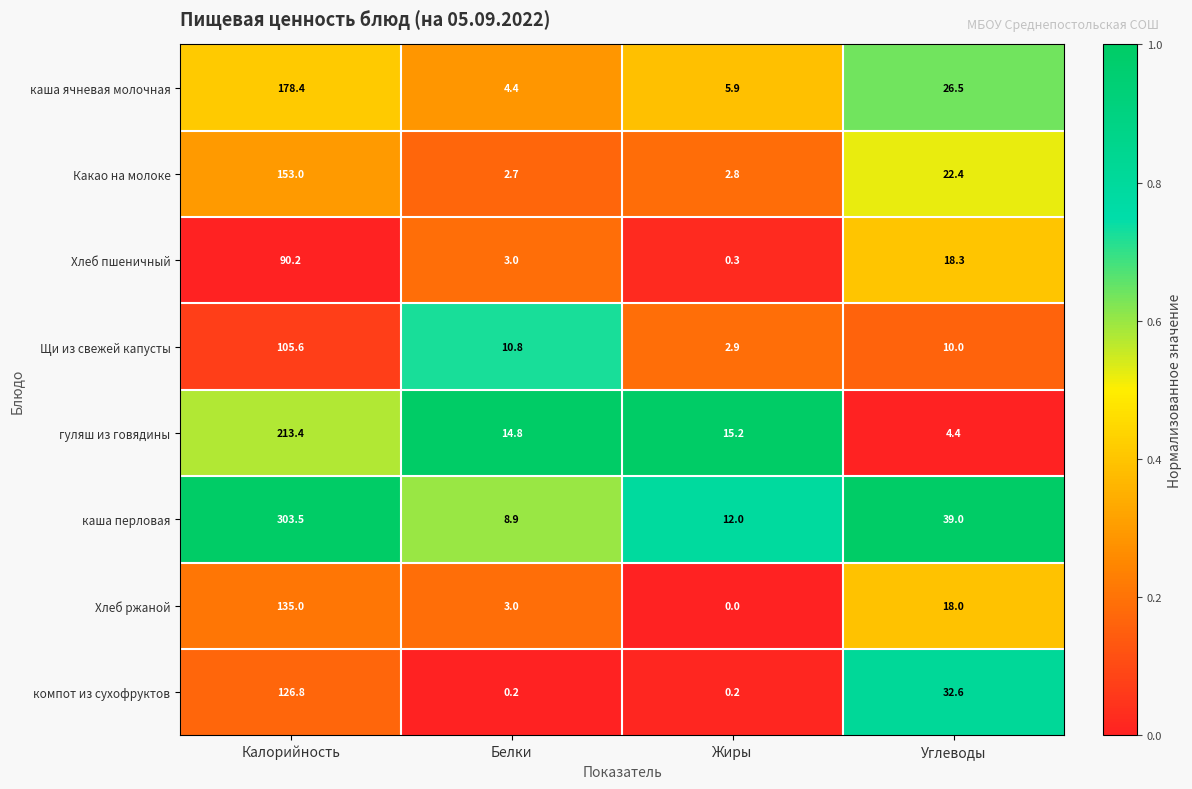

At which category does the chart reach its minimum across all series?

Жиры